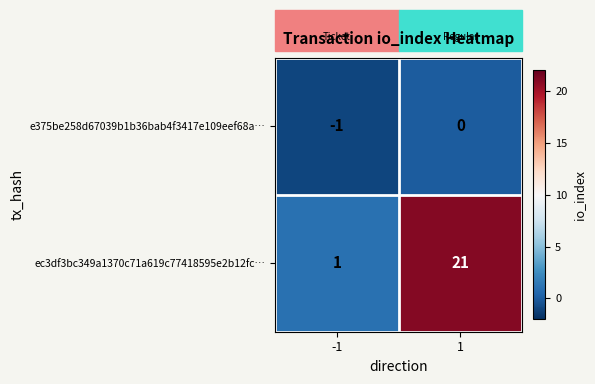

At which category does the chart reach its peak across all series?

1